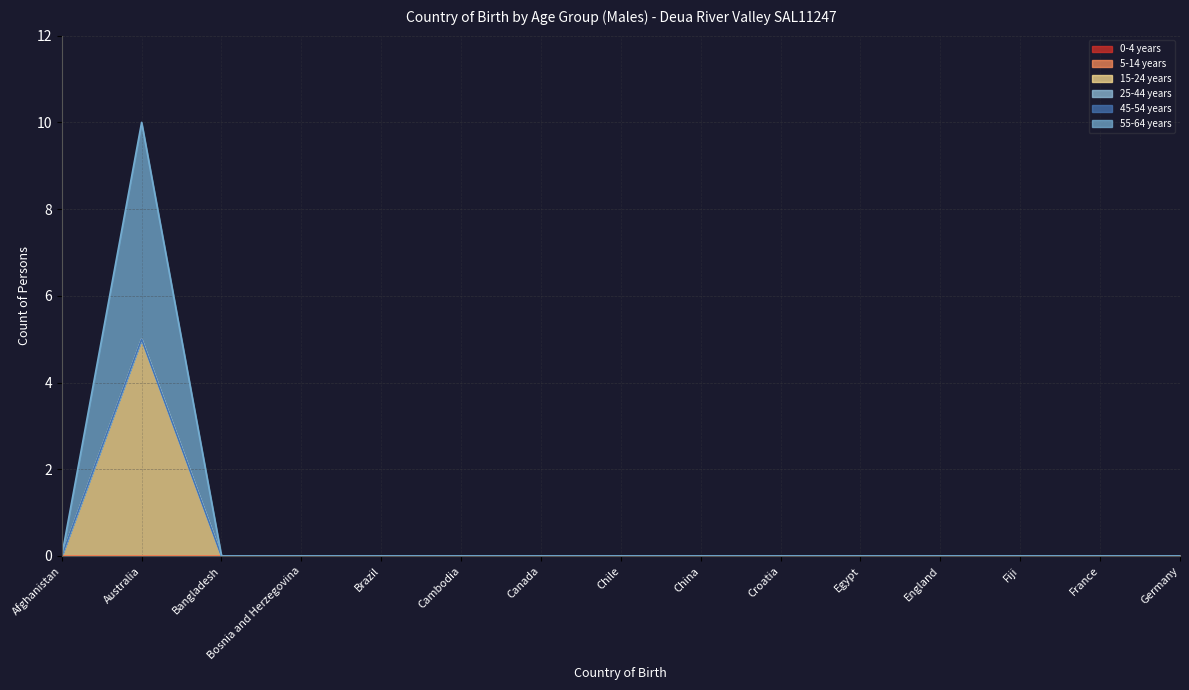

Does the chart display data point markers on the line(s)?

No